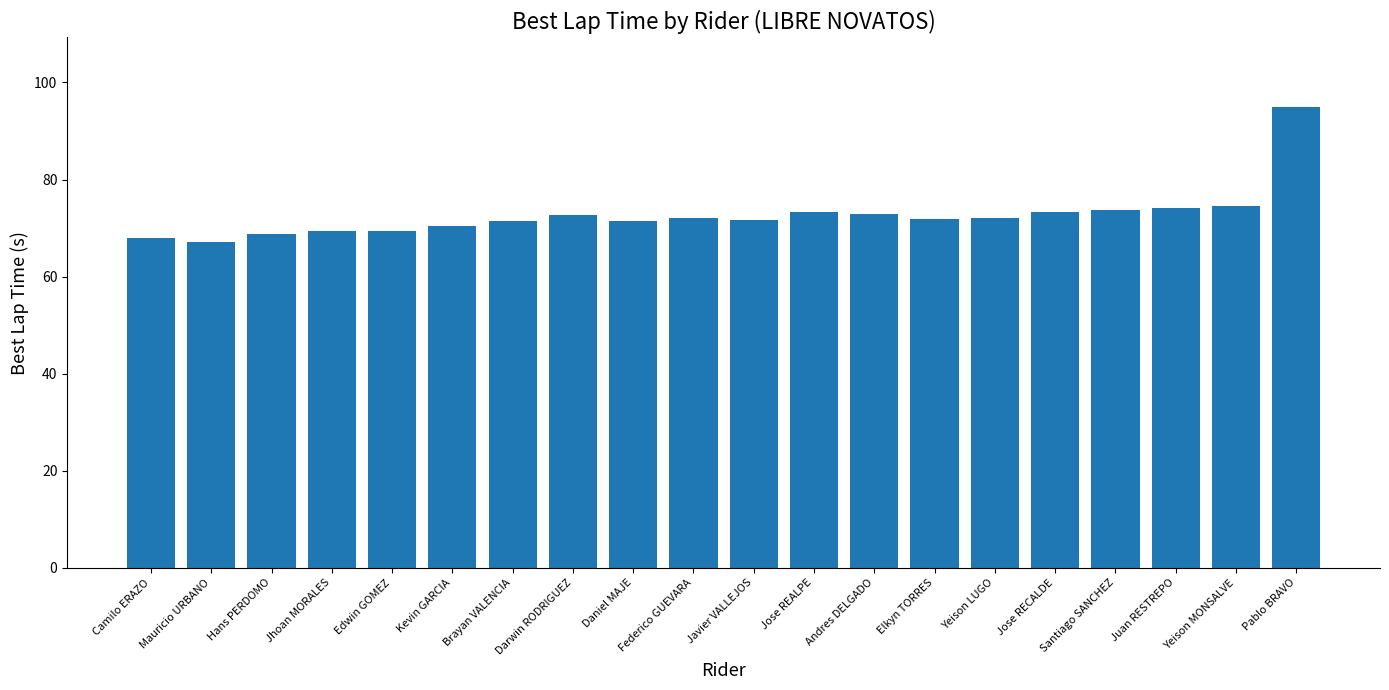

The value at Yeison MONSALVE is 74.6. True or false?

True